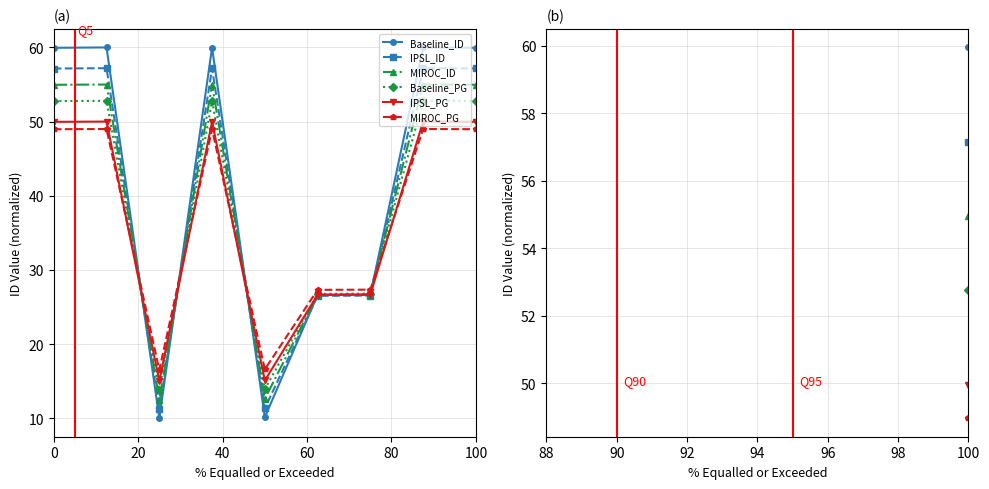

Which series has the widest spread of values?

Baseline_ID